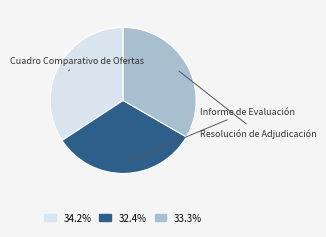

How many segments does this pie chart have?

3